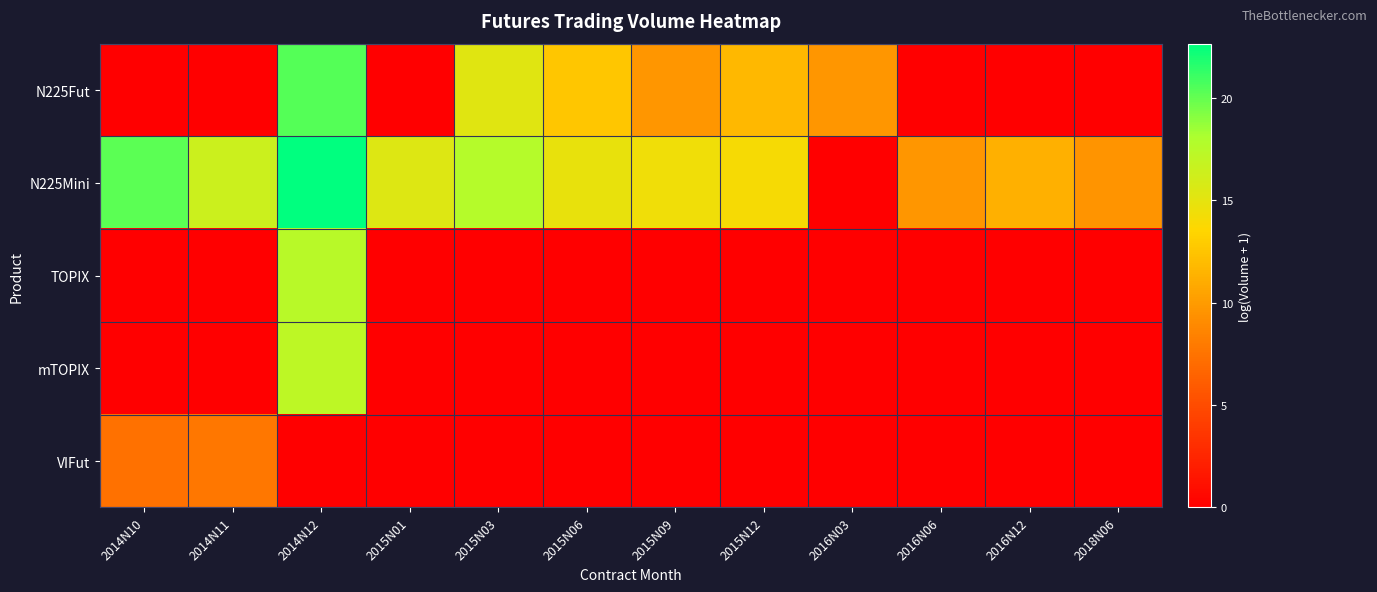

List the series in order of their peak value, lowest first.

VIFut, mTOPIX, TOPIX, N225Fut, N225Mini